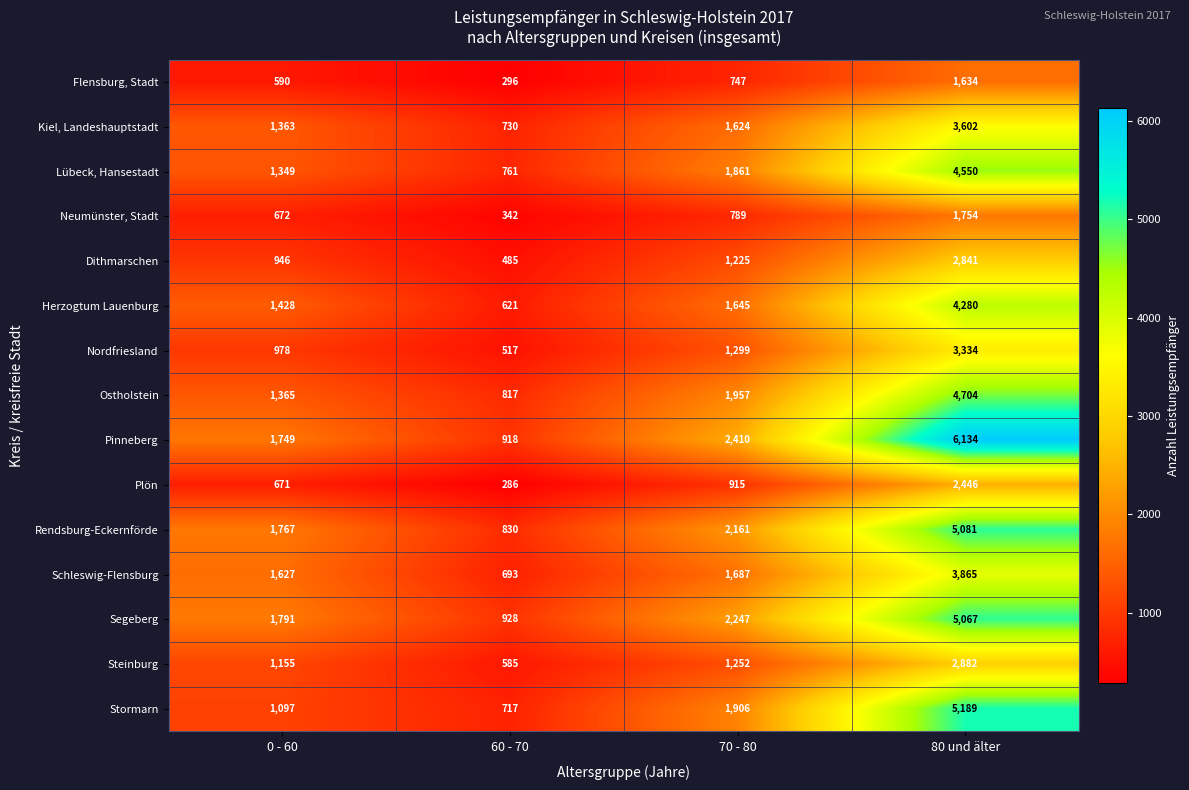

The value of Dithmarschen at 0 - 60 is 491. True or false?

False